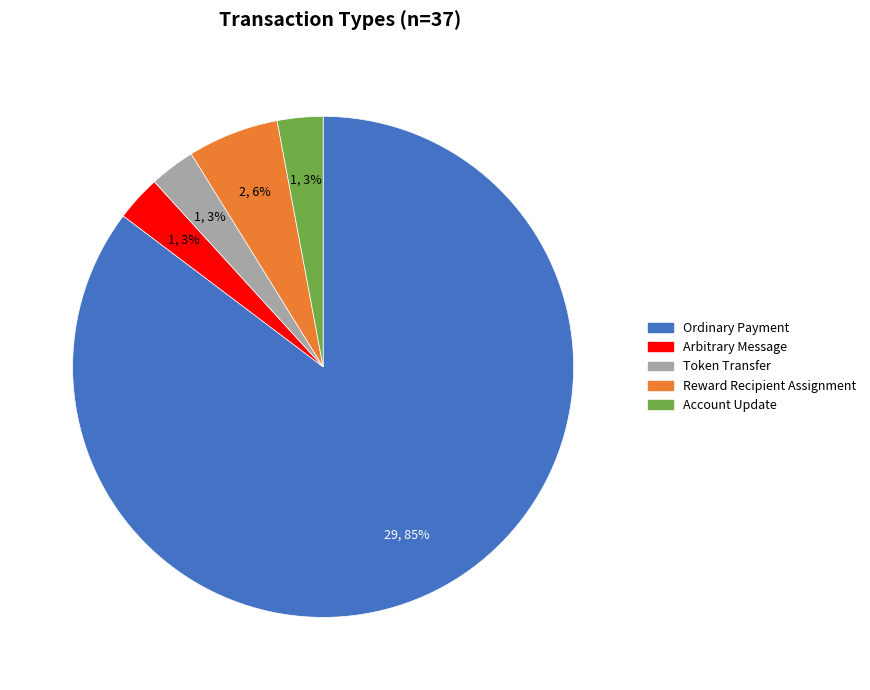

The Ordinary Payment slice represents 85% of the pie. True or false?

True